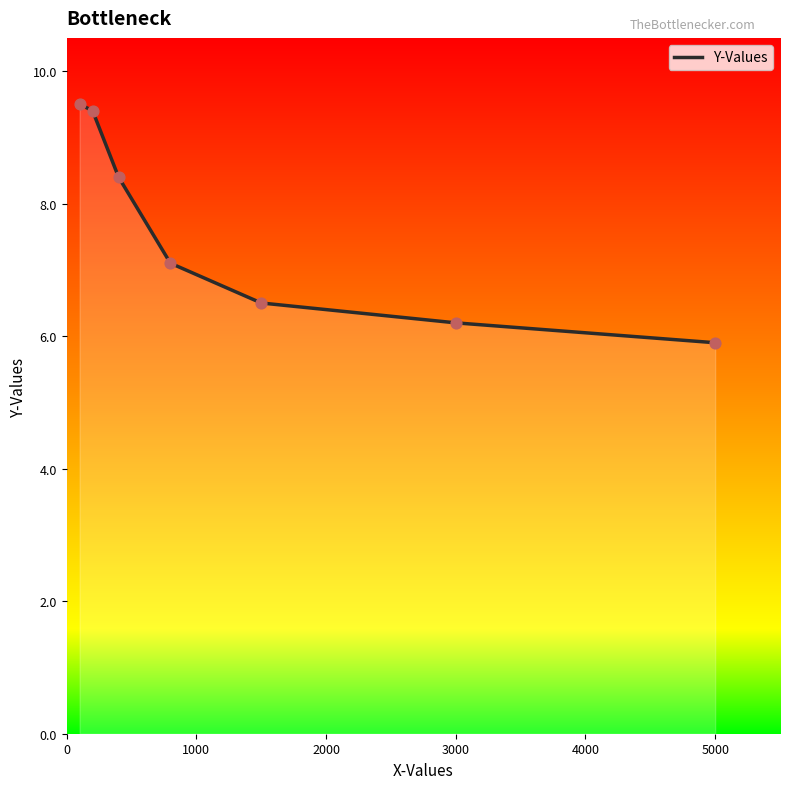

True or false: there are more than 2 points higher than both neighbors.

False